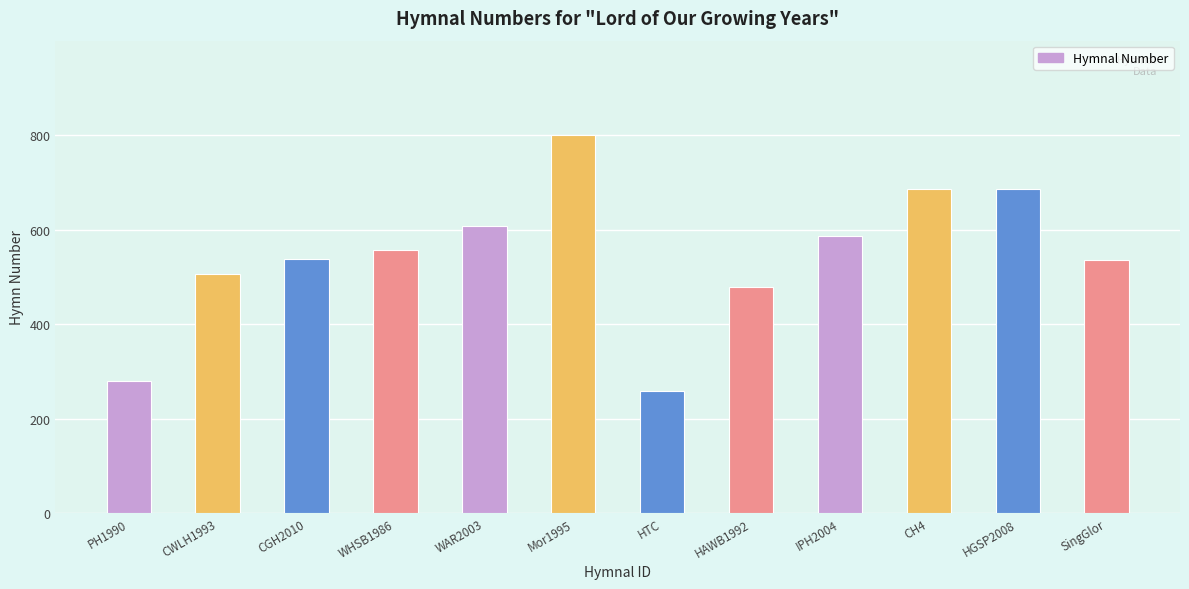

Between SingGlor and CH4, which is larger?

CH4